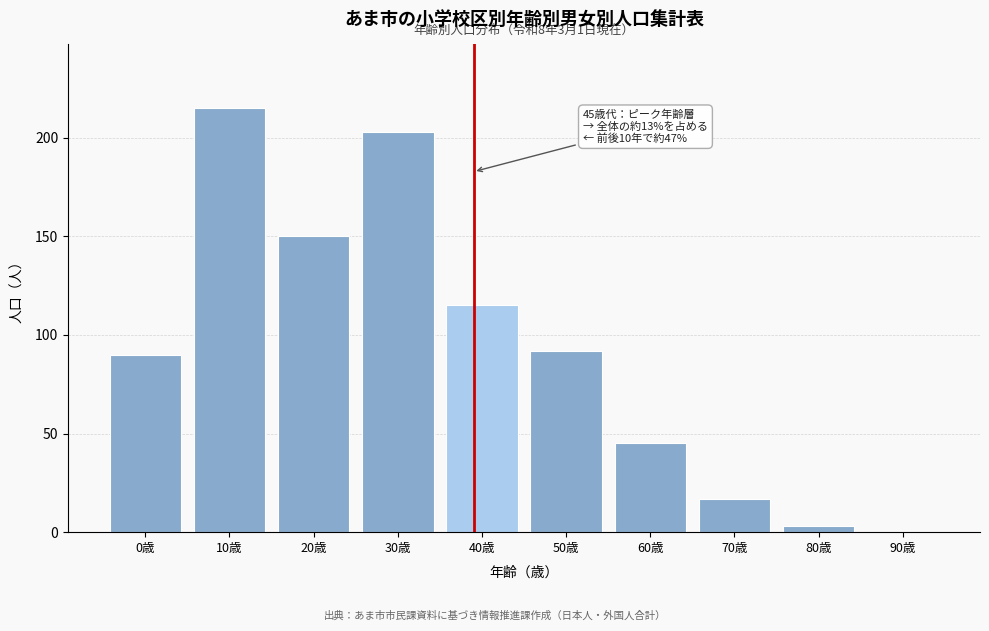

Reading right to left, extract all data points from this chart.

90歳=0	80歳=3	70歳=17	60歳=45	50歳=92	40歳=115	30歳=203	20歳=150	10歳=215	0歳=90